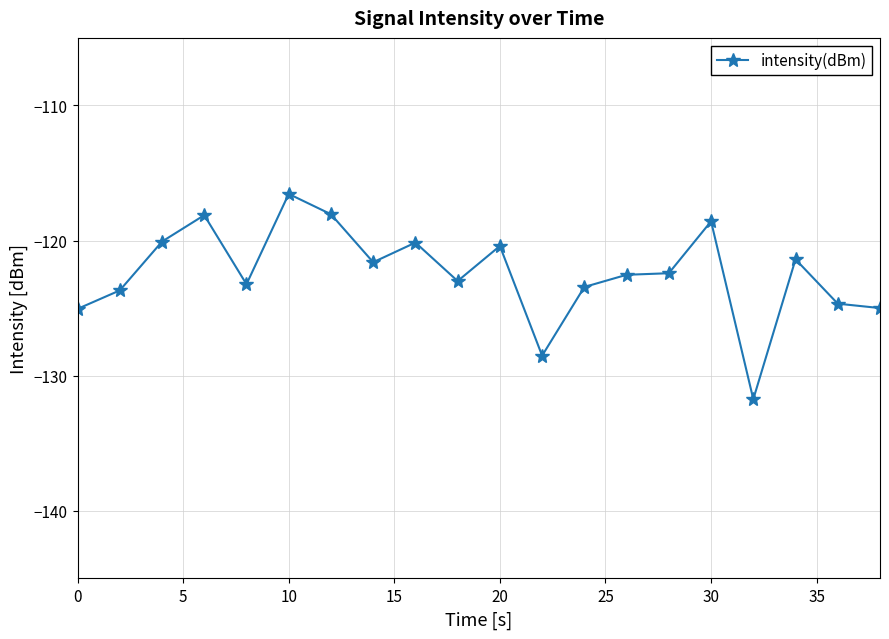

What is the smallest value displayed?

-131.7